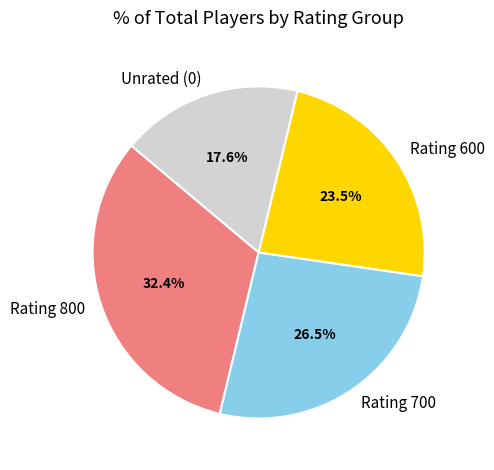

Between Rating 800 and Rating 600, which is larger?

Rating 800